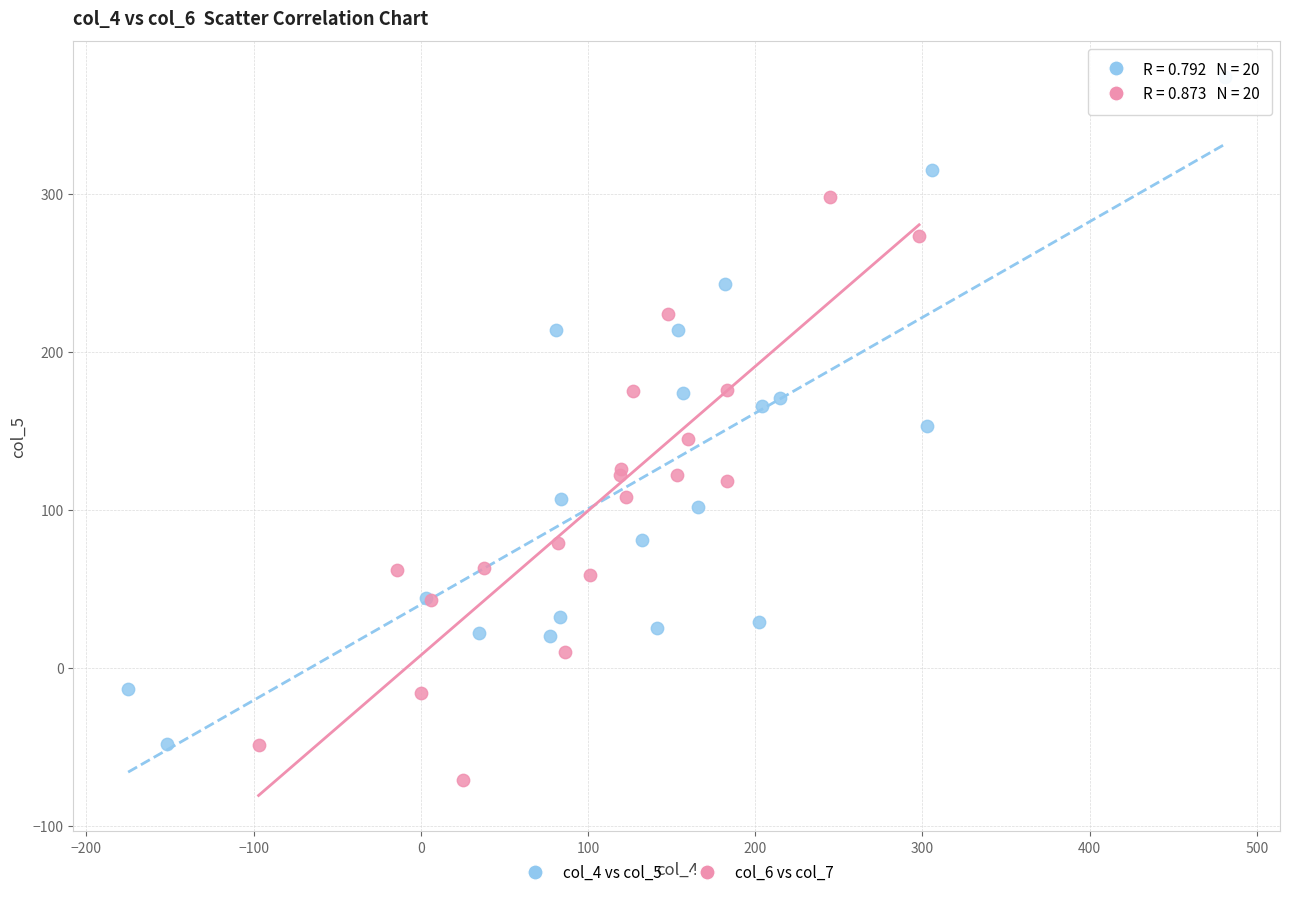

Which series contains the lowest Y value?

col_6 vs col_7